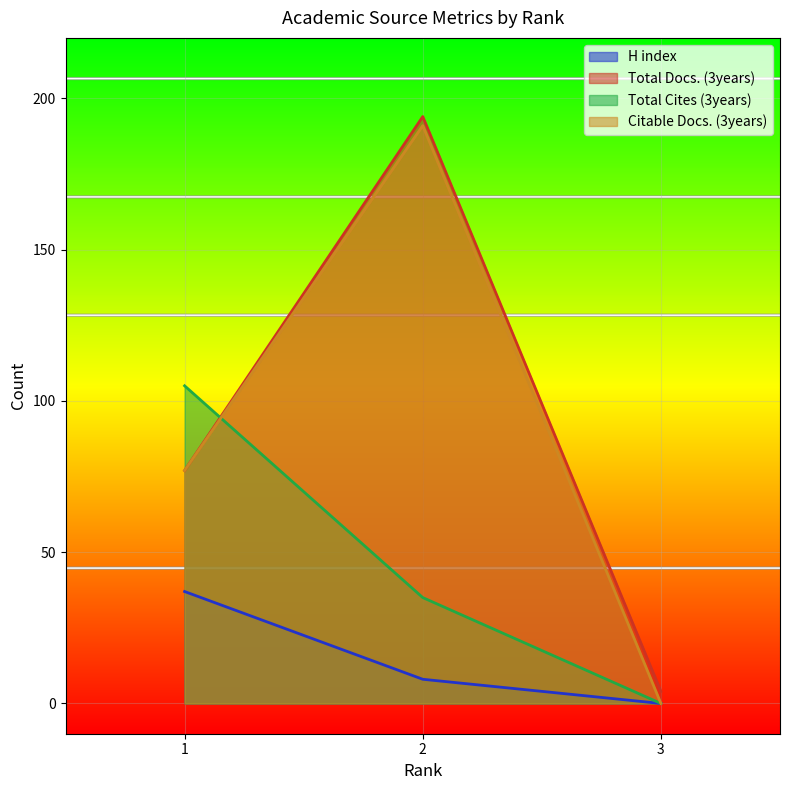

Between 1 and 2, which series saw the biggest shift?

Total Docs. (3years)